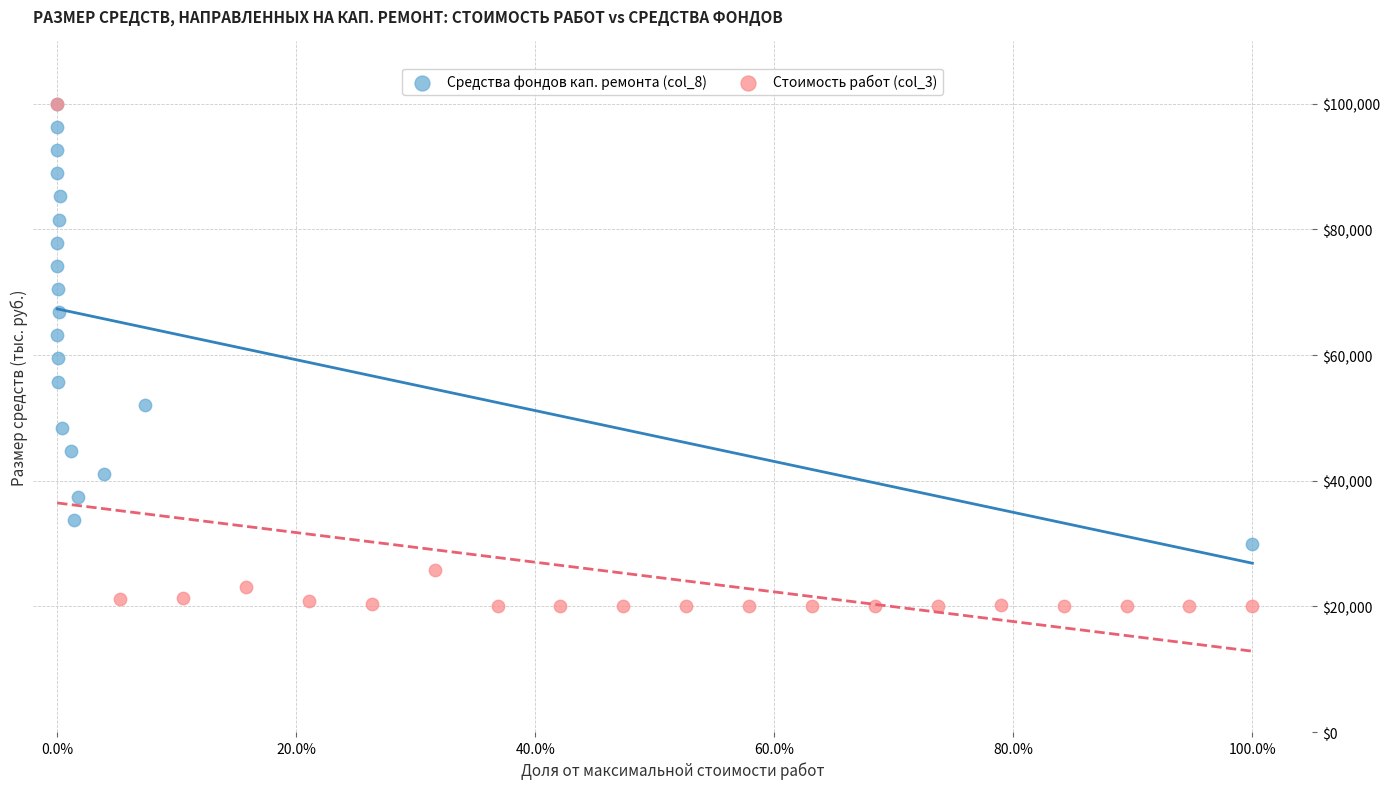

Which series has the widest spread of Y values?

Стоимость работ (col_3)